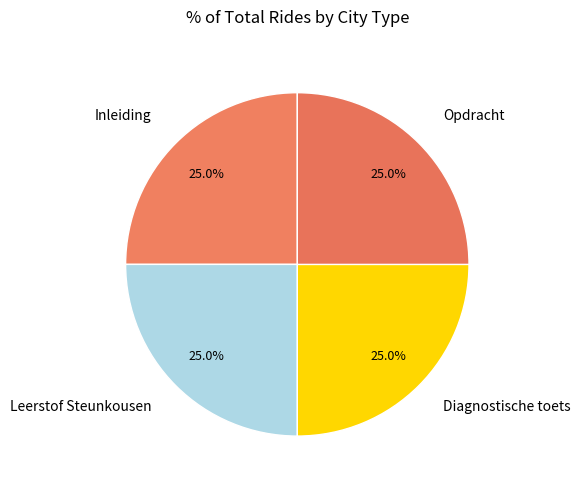

Approximately how many times larger is the value at Opdracht compared to Inleiding?

1.0